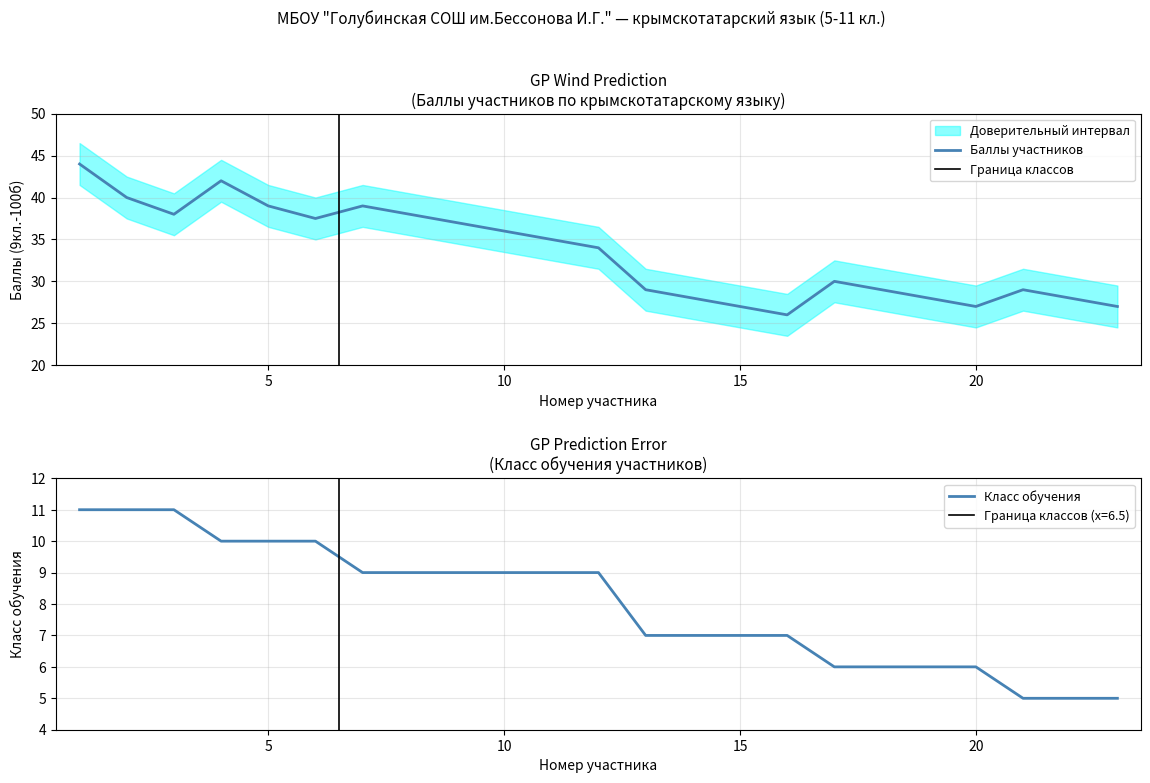

What value does the data have at 10?

36.0